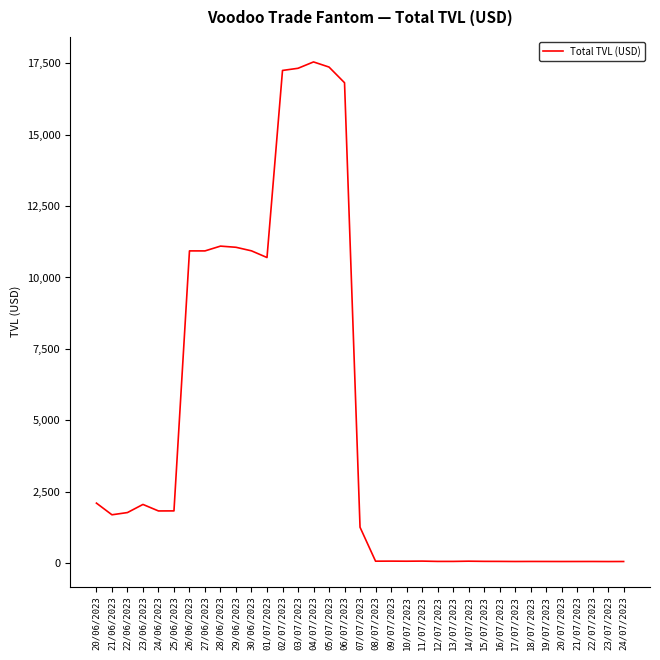

What is the change in value from 23/06/2023 to 13/07/2023?

-1995.7